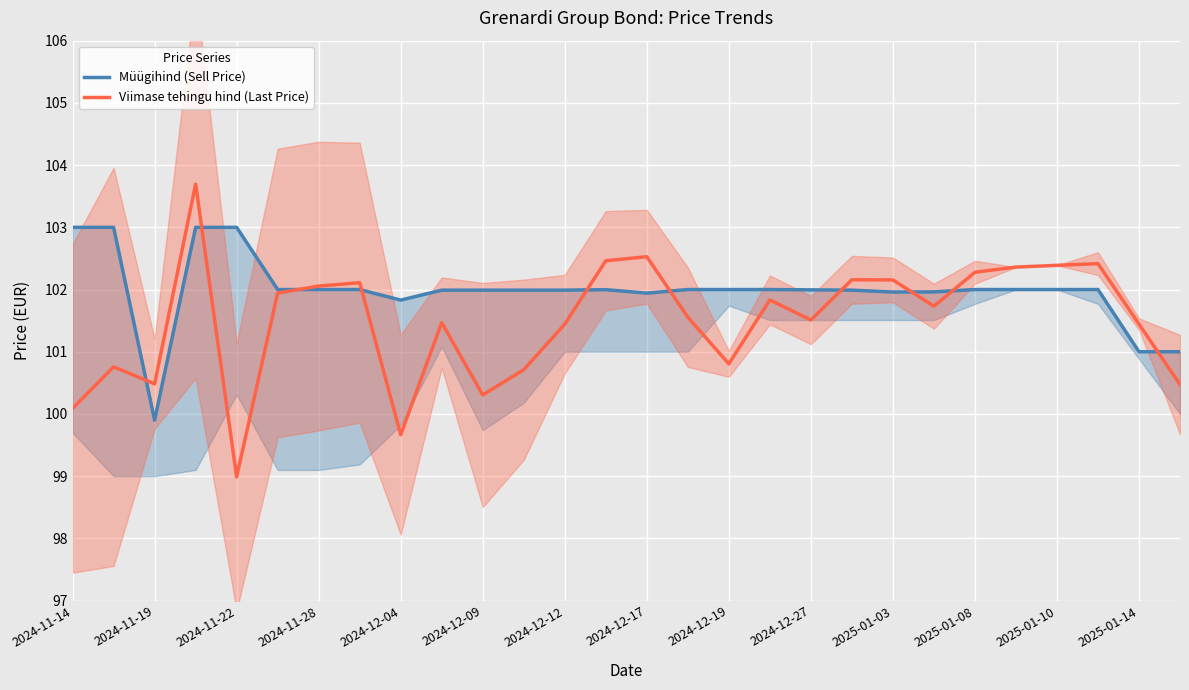

Which series has the largest total across all categories?

Müügihind (Sell Price)